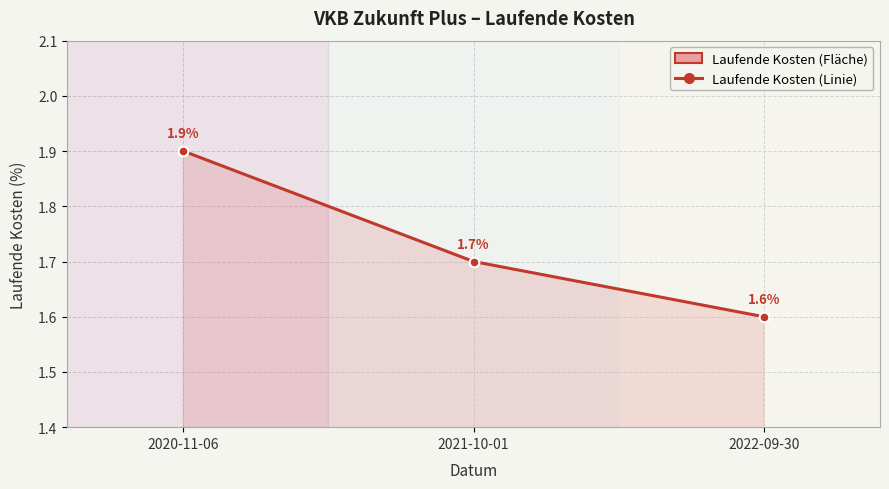

True or false: the data shows 0.7 at 2021-10-01.

False